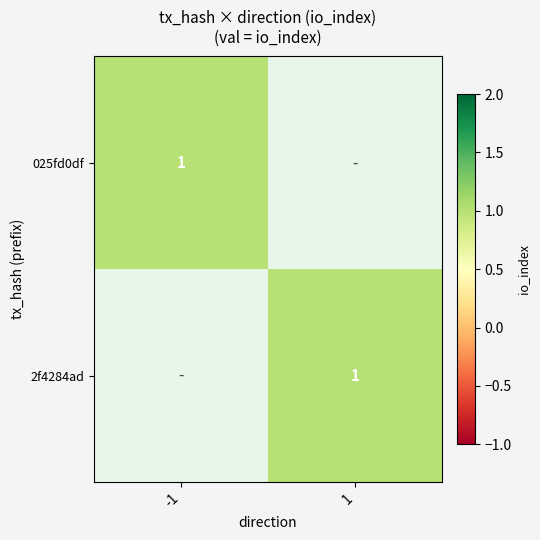

What is the approximate value of 2f4284ad at 1?

1